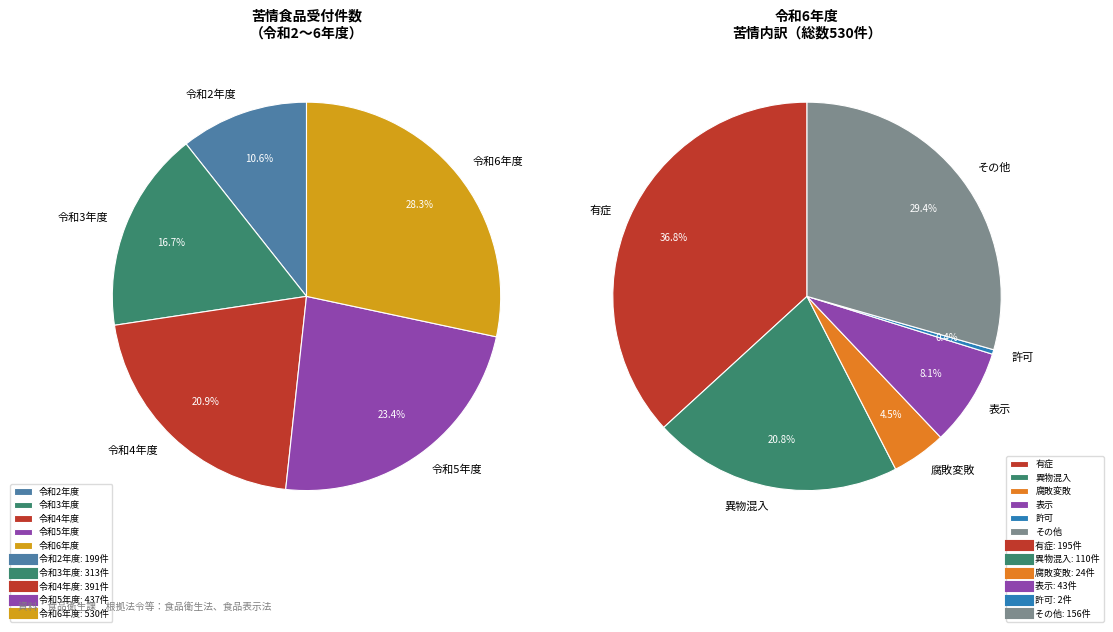

What percentage is the 令和3年度 slice, to the nearest percent?

17%